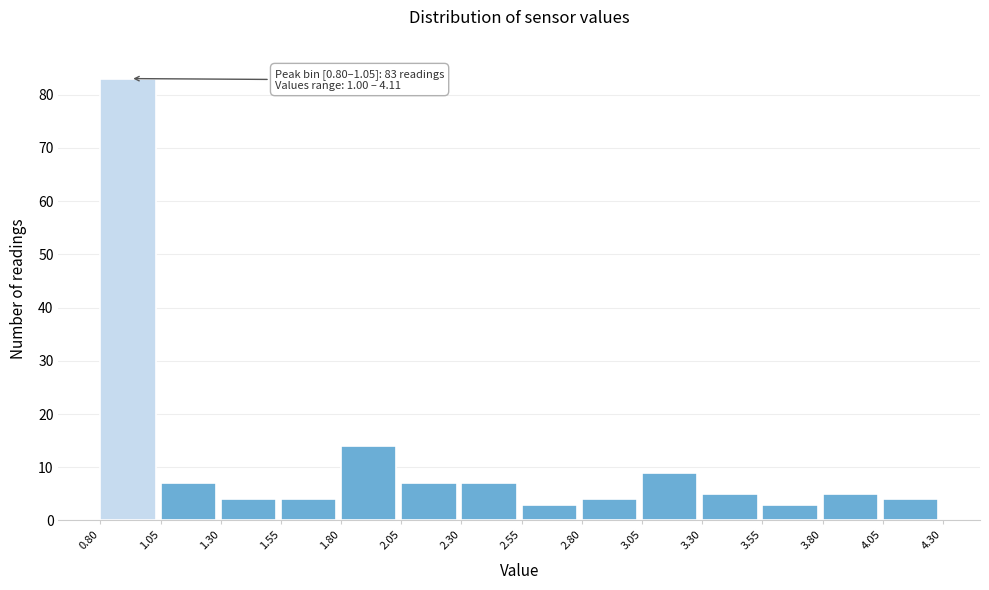

Over which range of the x-axis is the bar tallest?

0.80 to 1.05